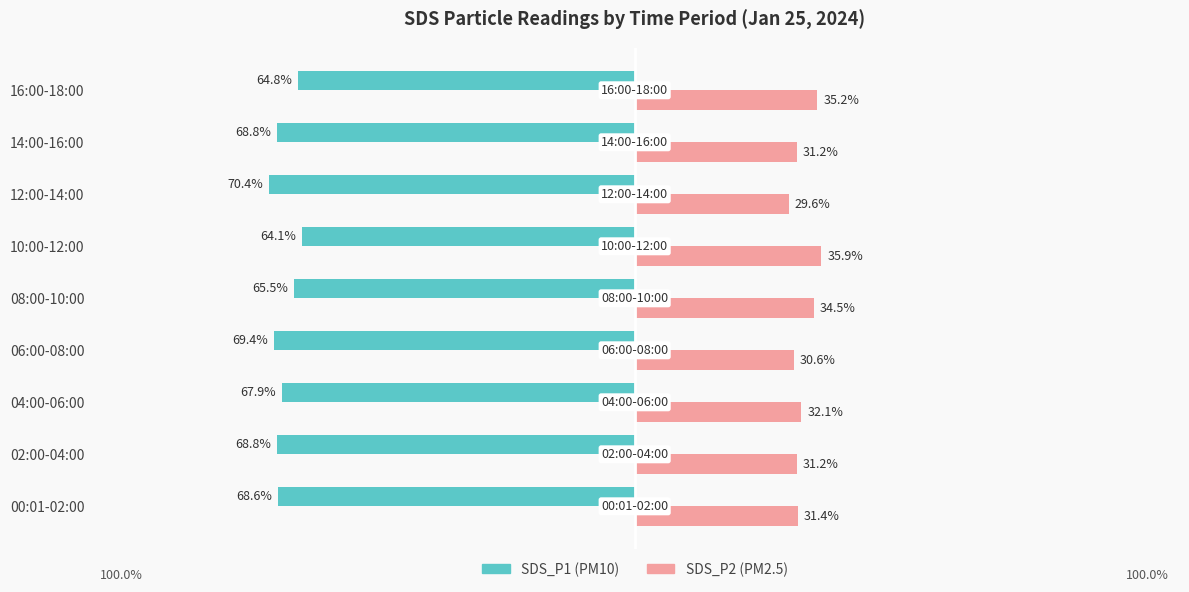

At which category is the sum across all series the highest?

10:00-12:00